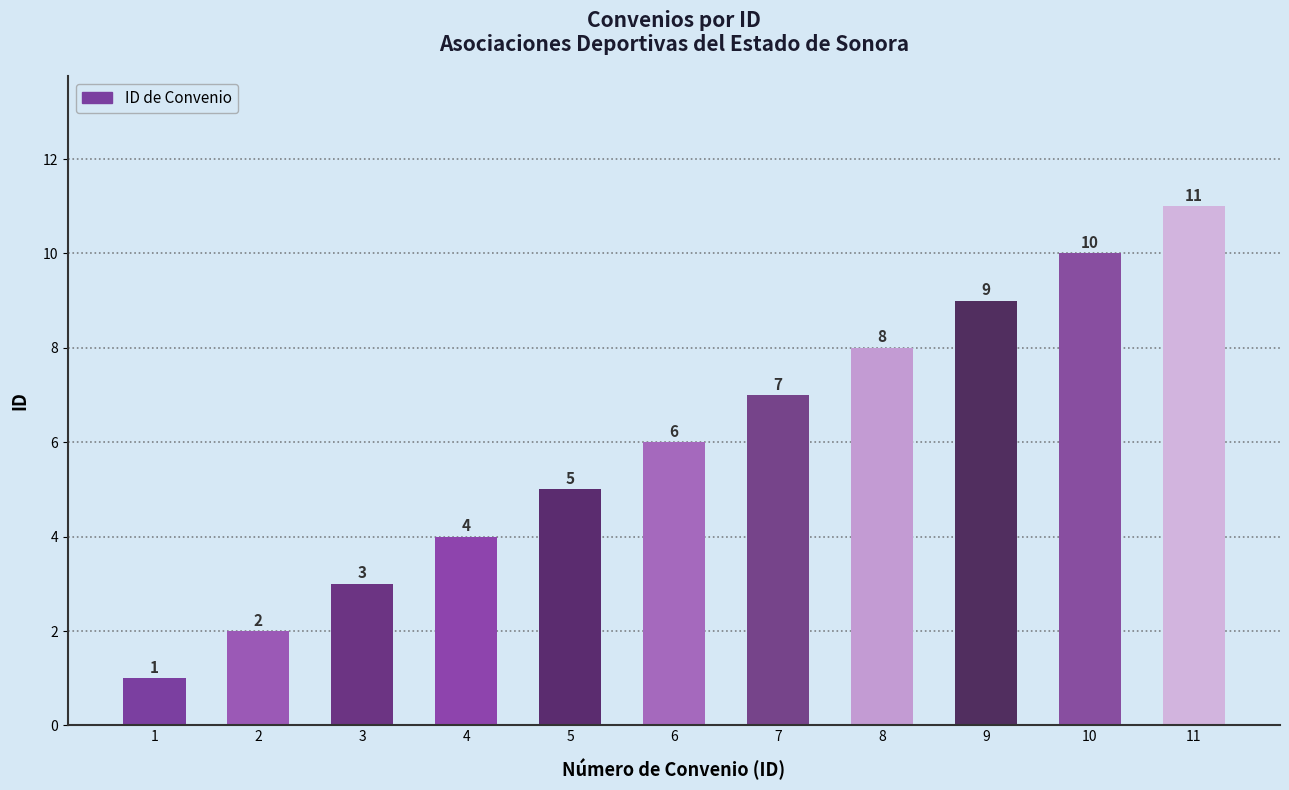

Which label corresponds to the smallest value in the chart?

1